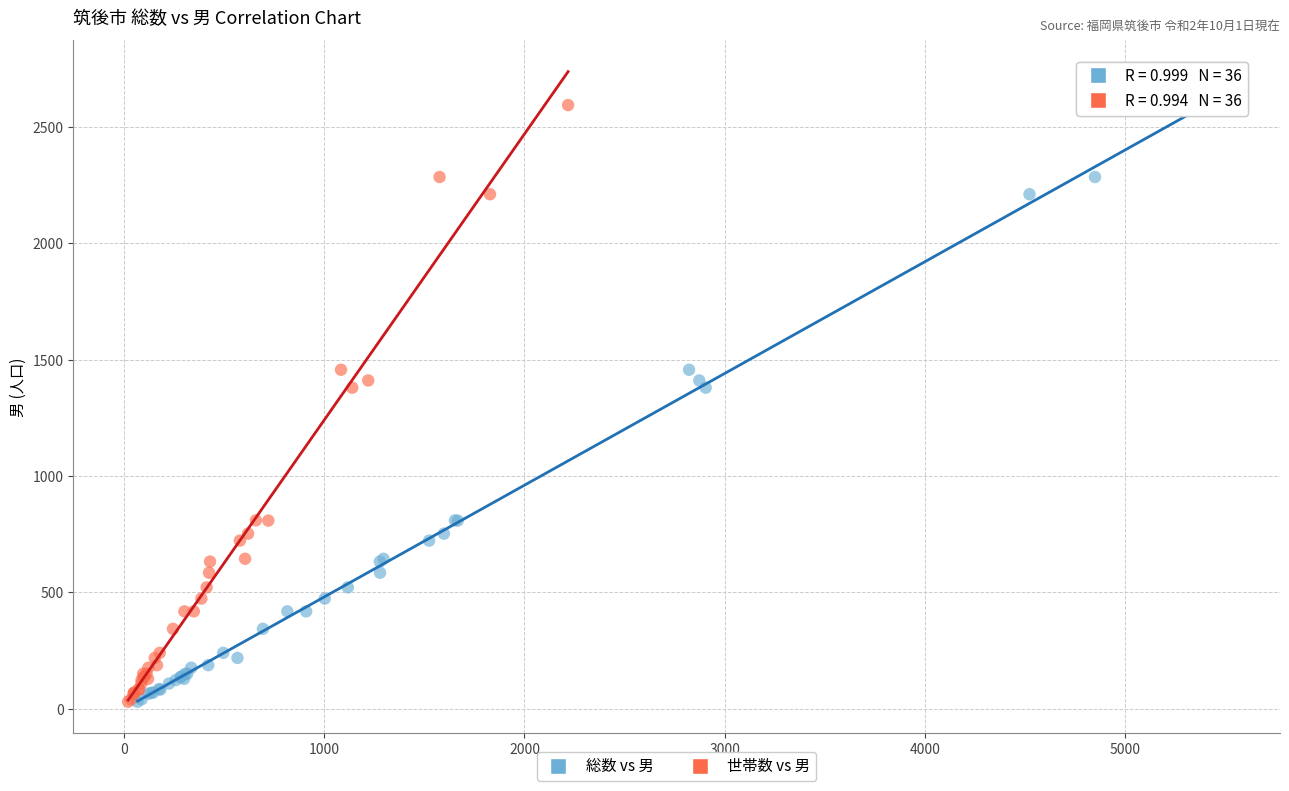

What are all the series names shown in the legend?

総数 vs 男, 世帯数 vs 男